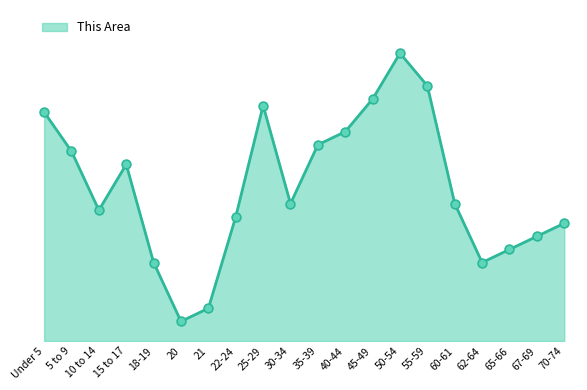

Between 60-61 and 67-69, which is larger?

60-61